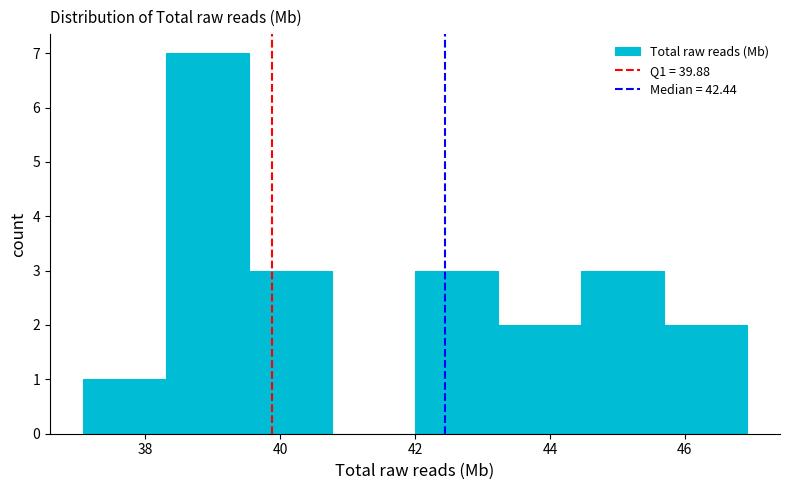

Reading left to right, transcribe this chart: for each bar, give the range it covers on the x-axis and its height. Neither the bar edges nor the heights are printed on the chart, so give them approximately, as read against the axes.

37.0 to 38.4: 1
38.4 to 39.6: 7
39.6 to 40.8: 3
40.8 to 42.0: 0
42.0 to 43.2: 3
43.2 to 44.4: 2
44.4 to 45.6: 3
45.6 to 47.0: 2